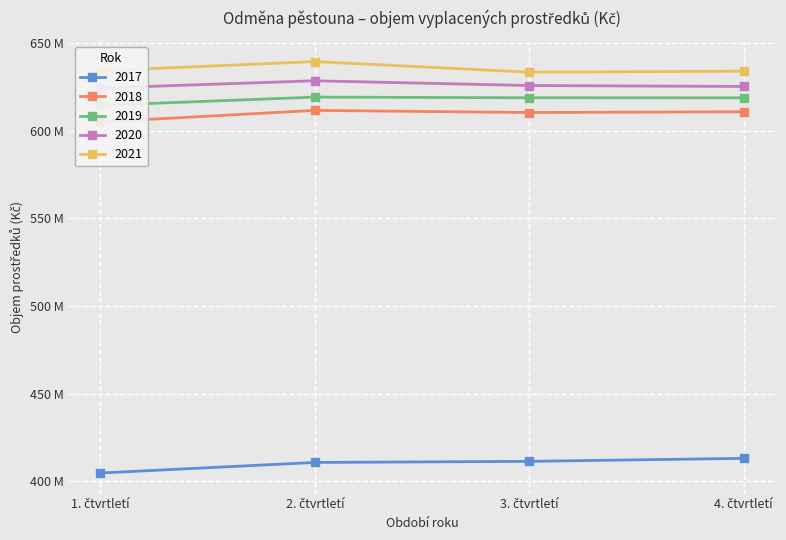

Where is 2018 nearest to the value 608245000?

3. čtvrtletí